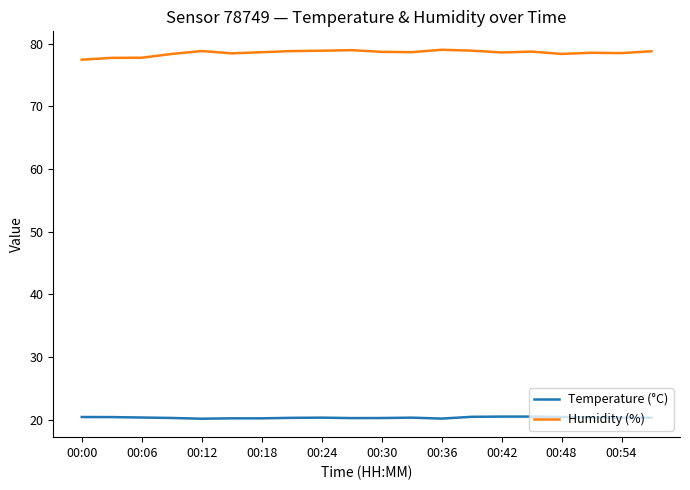

What is the maximum value for Humidity (%)?

79.0